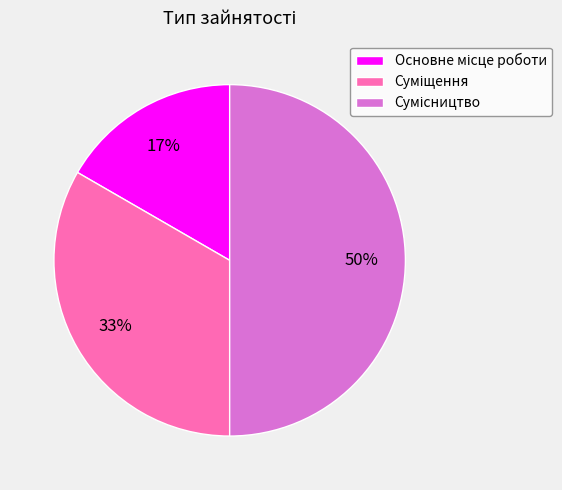

To the nearest percent, what is the average slice percentage?

33%